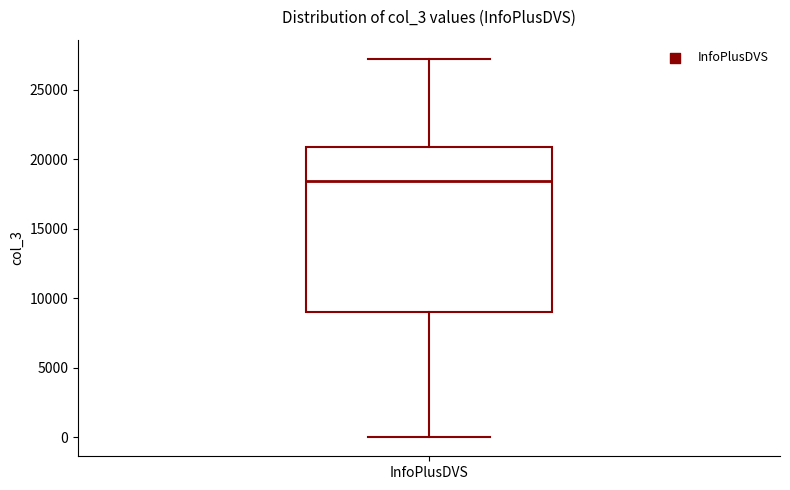

Where does the lower whisker of the box for InfoPlusDVS end on the y-axis? The values are not printed on the chart, so give them approximately, as read against the axis.

0